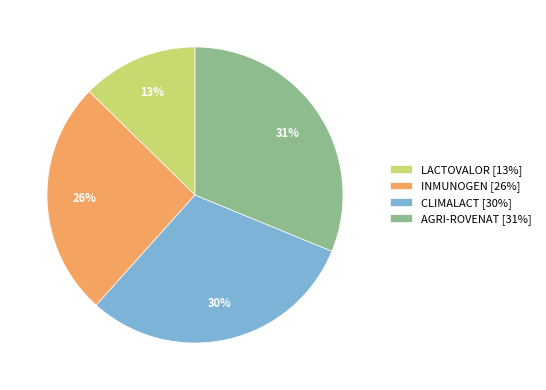

To the nearest percent, what percentage of the pie is CLIMALACT?

30%